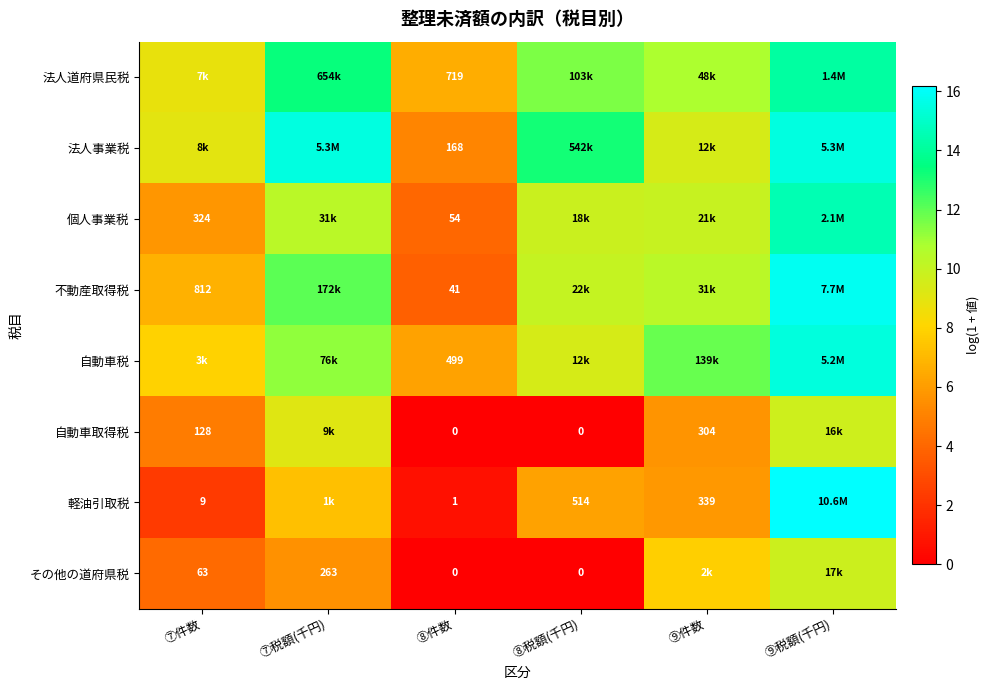

The value of 軽油引取税 at ⑦件数 is 2.3. True or false?

True